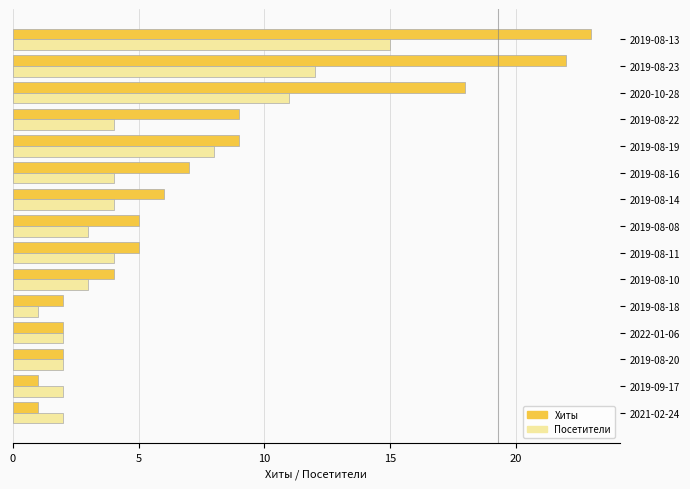

What is the difference between the second highest and second lowest values in the Посетители series?

10